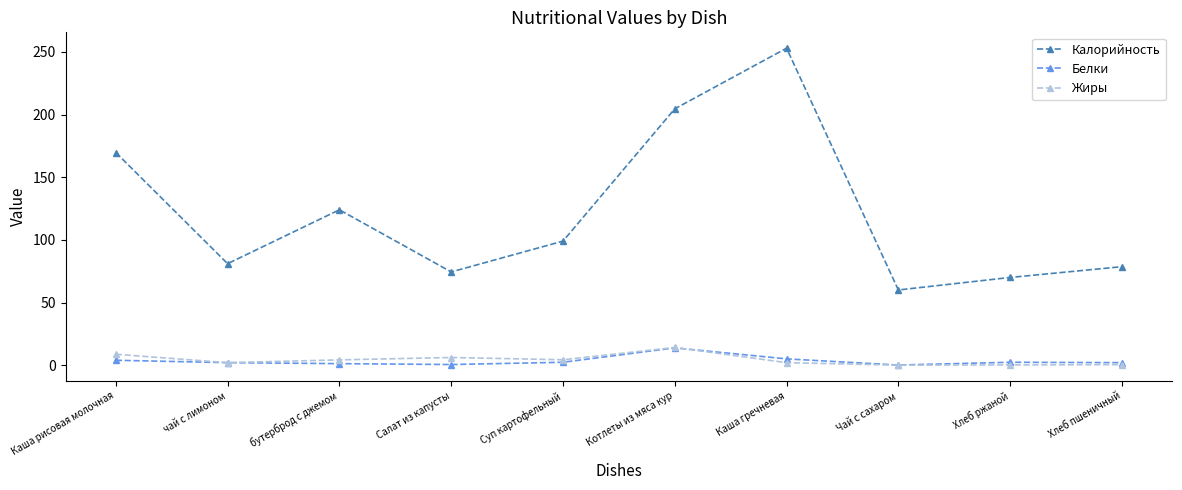

What is the label of the 9th point from the left?

Хлеб ржаной